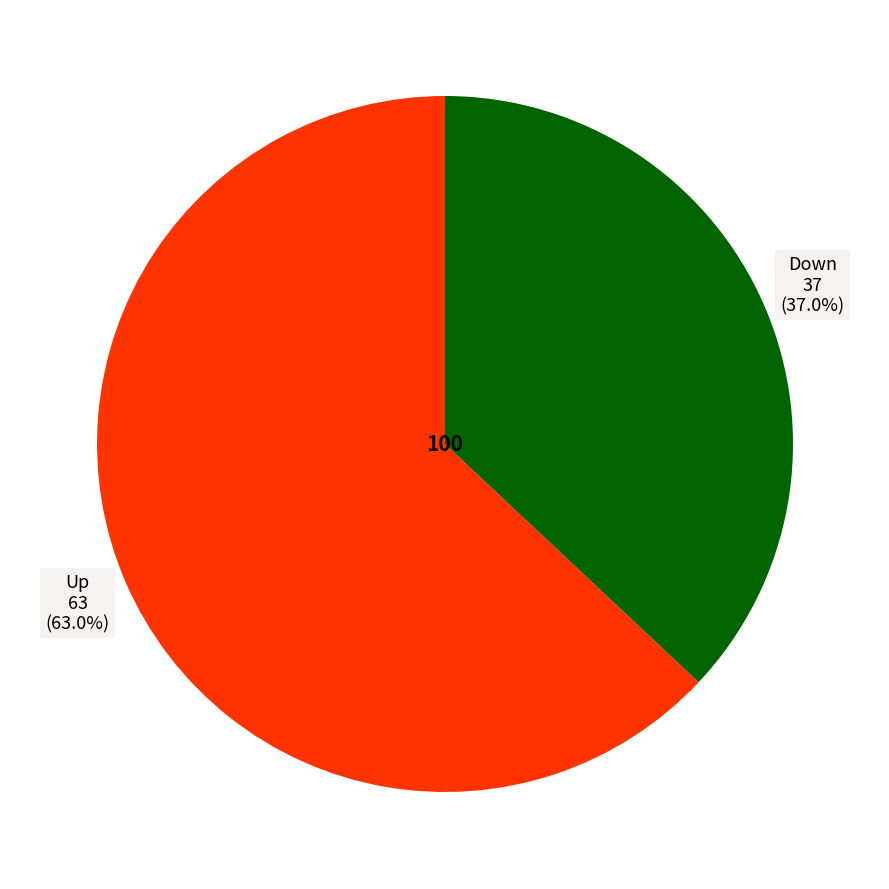

Is there a majority slice in this chart?

Yes